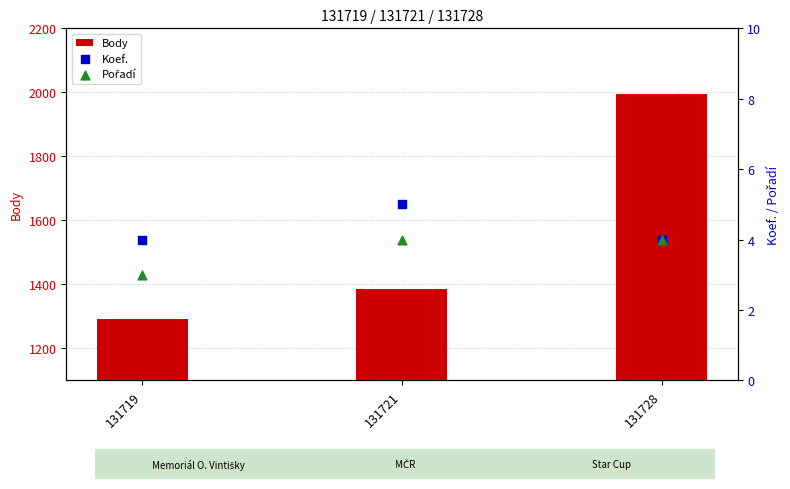

Which series contains the highest Y value?

Body